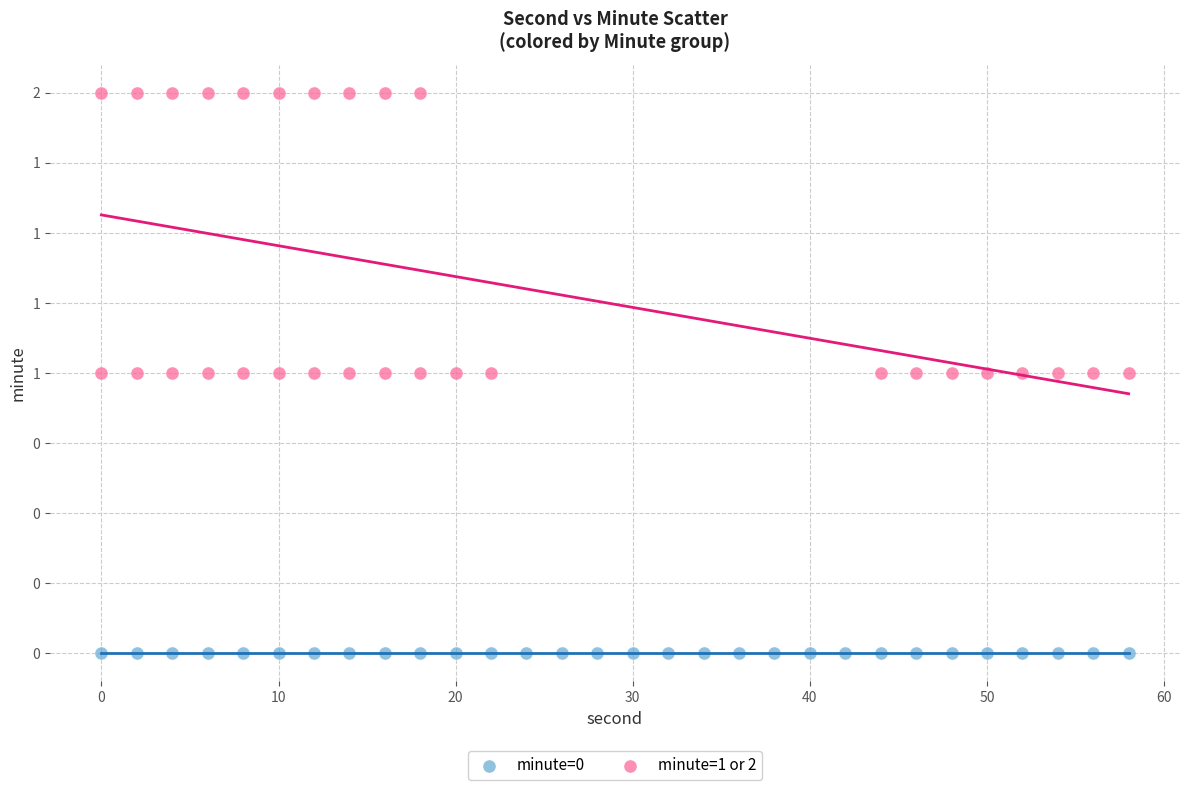

Which series contains the highest Y value?

minute=1 or 2